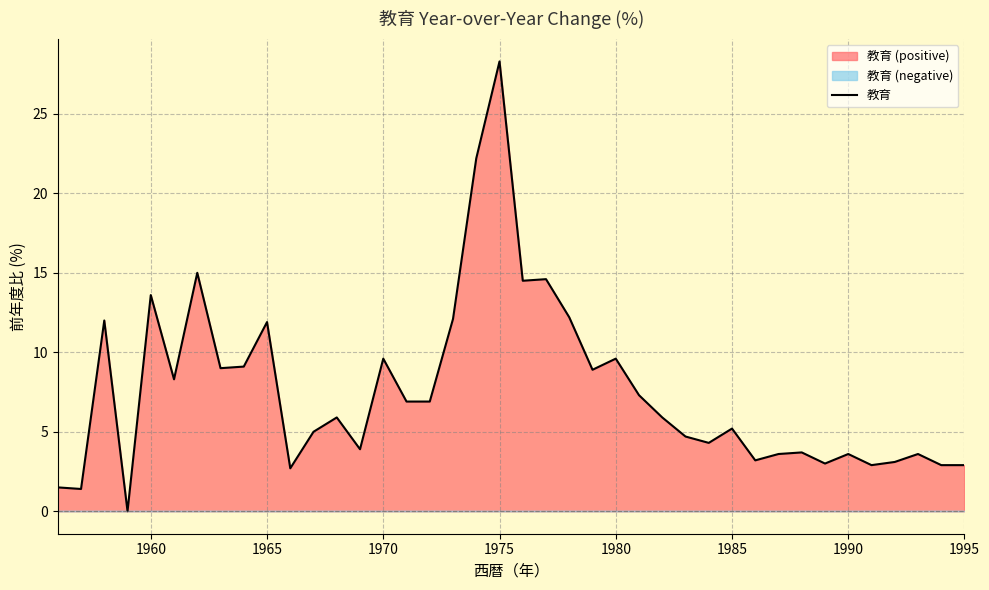

What is the highest value of the 教育 series?

28.3